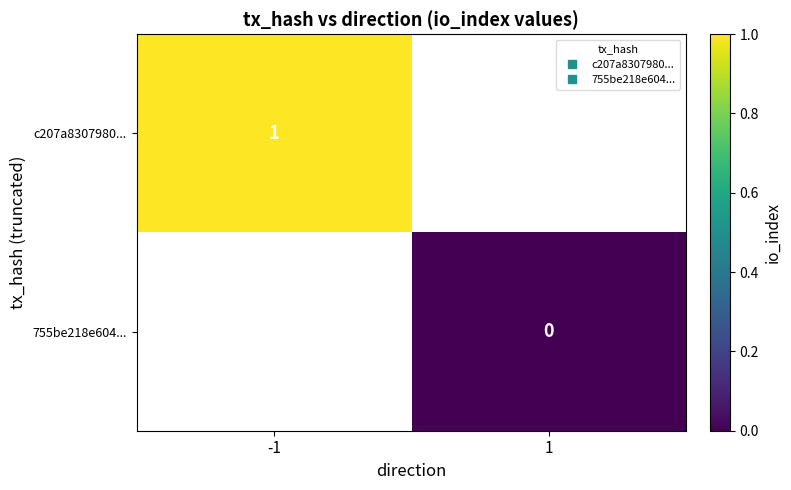

Which label corresponds to the smallest value in the chart?

1